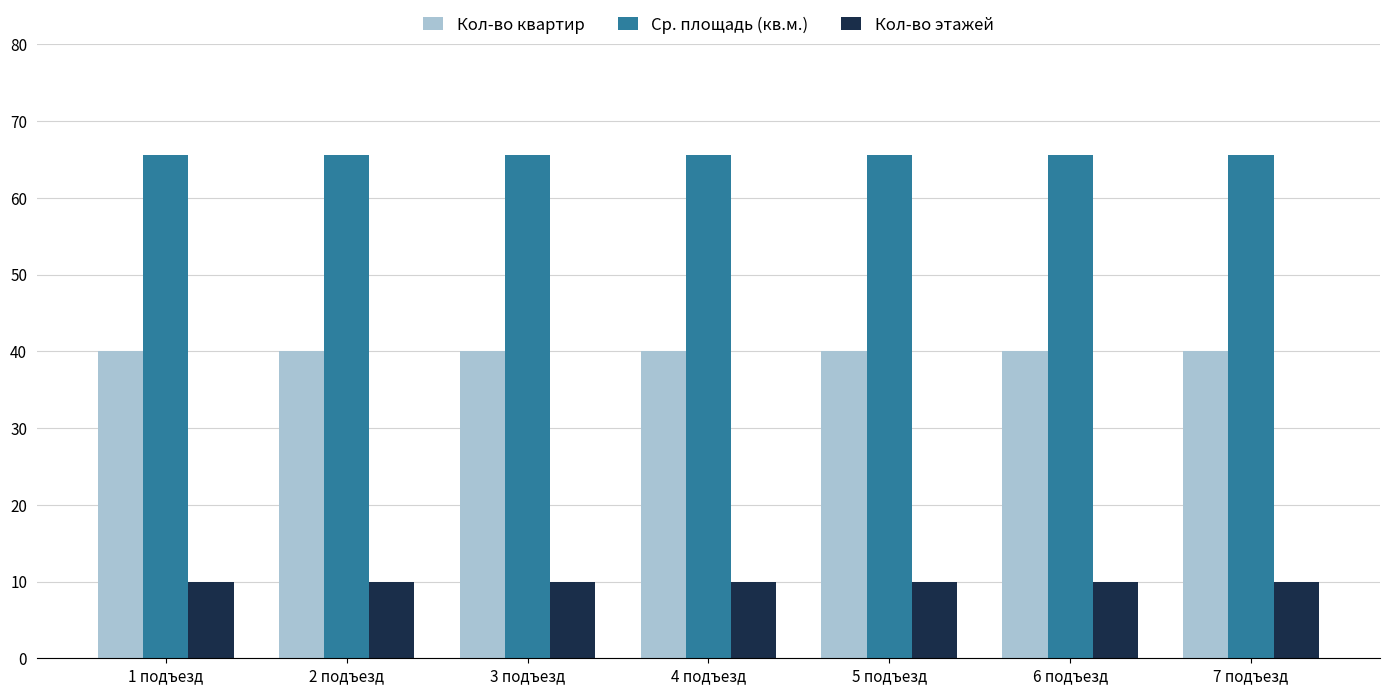

Is the value of Кол-во этажей at 6 подъезд greater than the value of Ср. площадь (кв.м.) at 6 подъезд?

No